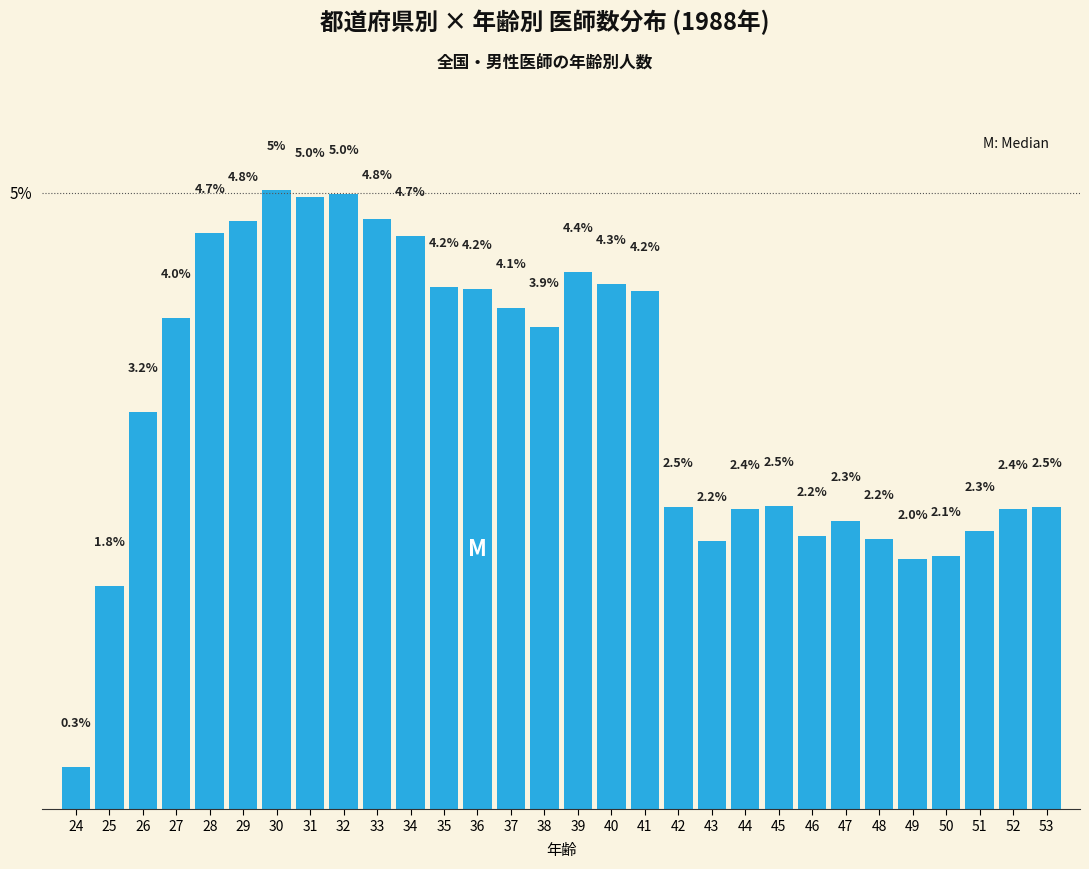

Reading left to right, what are all the values shown in this chart?

24=0.3	25=1.8	26=3.2	27=4.0	28=4.7	29=4.8	30=5.0	31=5.0	32=5.0	33=4.8	34=4.7	35=4.2	36=4.2	37=4.1	38=3.9	39=4.4	40=4.3	41=4.2	42=2.5	43=2.2	44=2.4	45=2.5	46=2.2	47=2.3	48=2.2	49=2.0	50=2.1	51=2.3	52=2.4	53=2.5